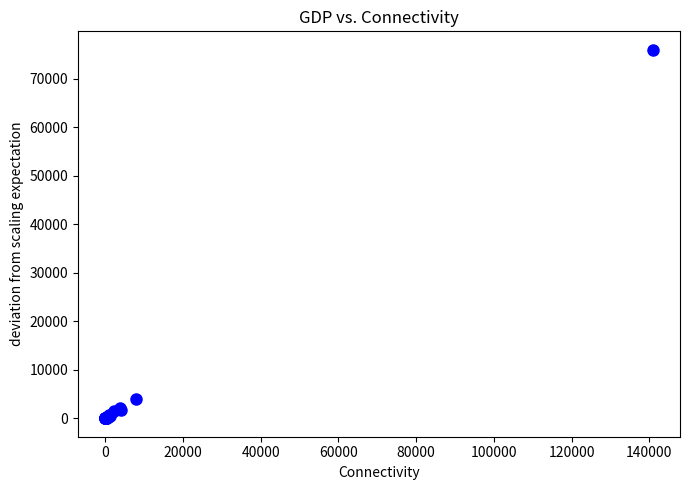

What Y value in the scatter plot is closest to 37968?

4047